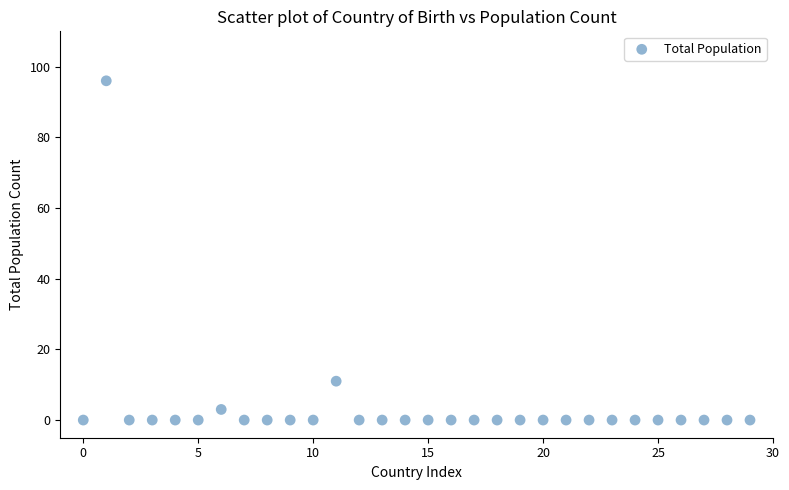

What Y value in the scatter plot is closest to 48?

11